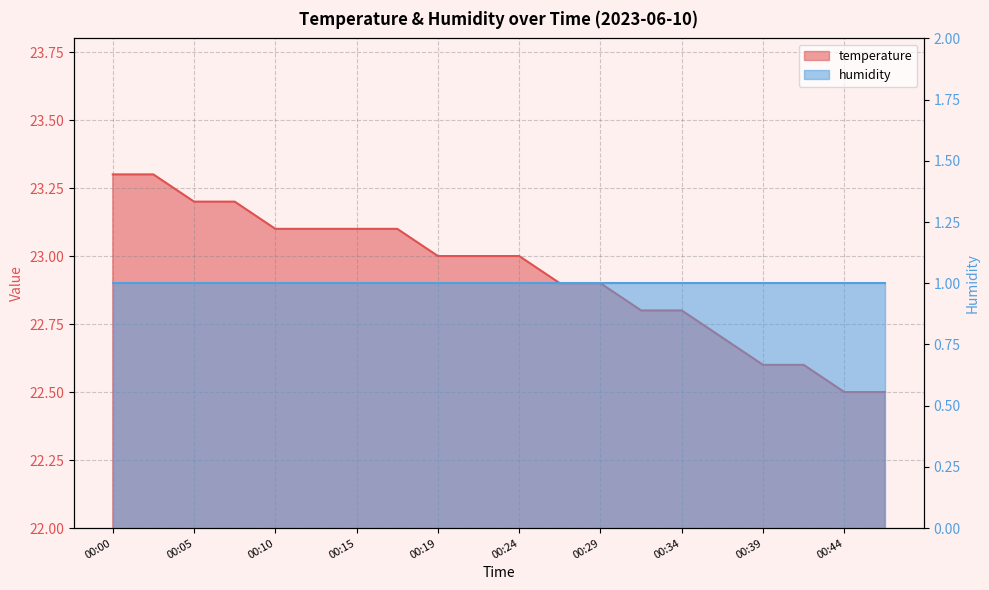

What is the value of the 5th point from the left?

23.1